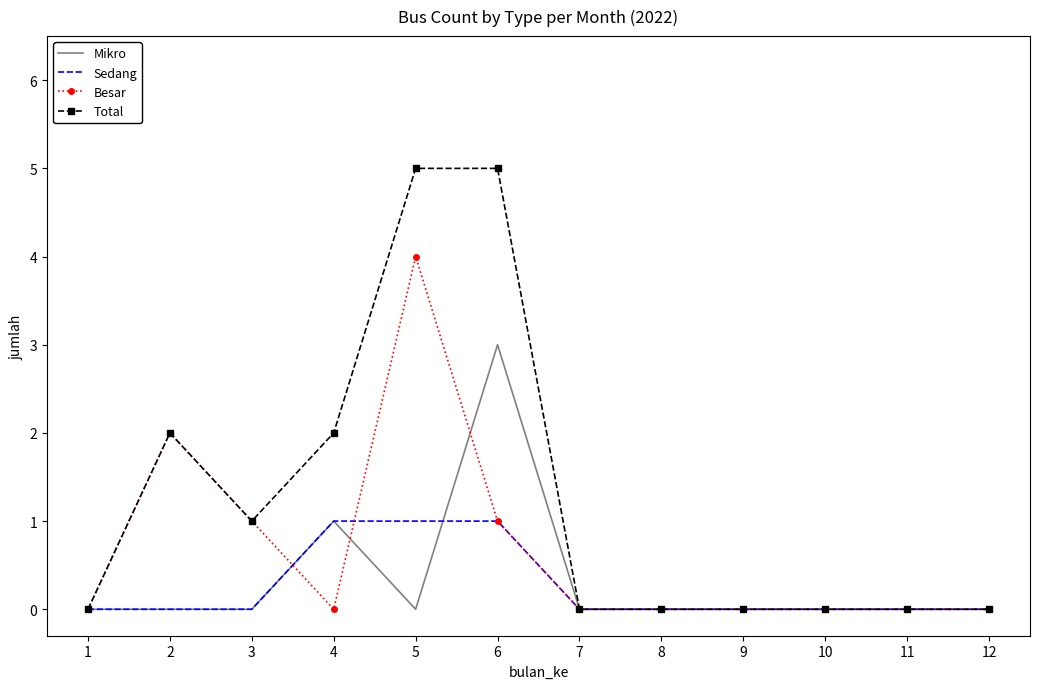

What is the total value across all series at 2?

4